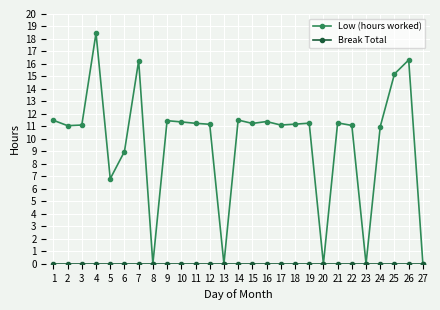

Which series has the largest total across all categories?

Low (hours worked)